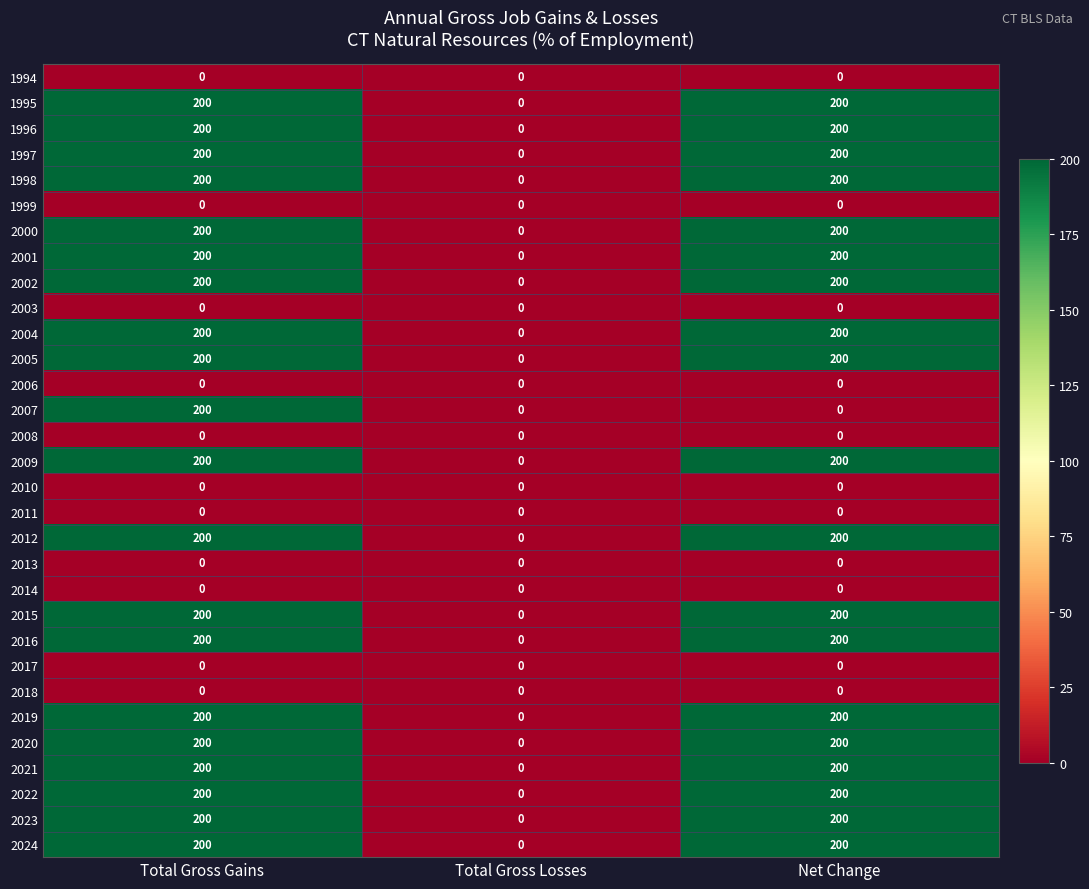

True or false: 1996 has a value of -121 at Total Gross Losses.

False